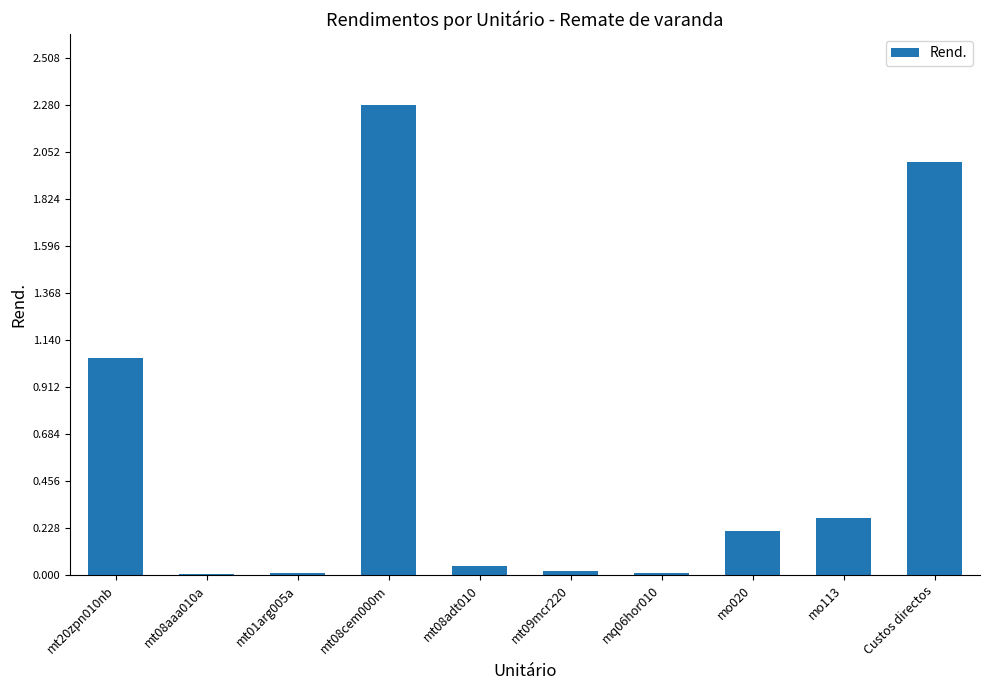

Which category has the highest value across all series?

mt08cem000m